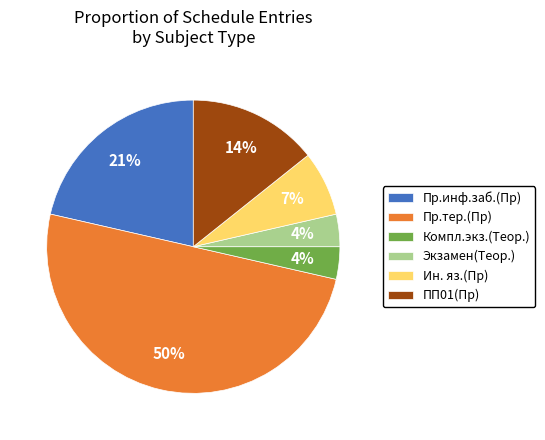

To the nearest percent, what is the difference between the largest and smallest slice percentages?

46%